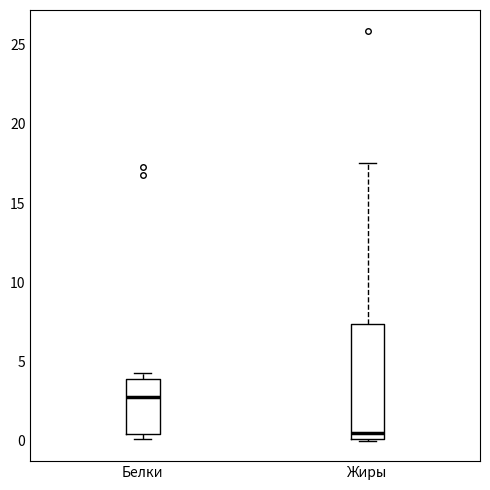

Reading left to right, read every box against the y-axis: the position of its median line, the range the box covers, and the ends of its whiskers. The values are not printed on the chart, so give them approximately, as read against the axis.

Белки: median 2.5, box 0.5 to 4.0, whiskers 0.0 to 4.5
Жиры: median 0.5, box 0.0 to 7.5, whiskers 0.0 to 17.5